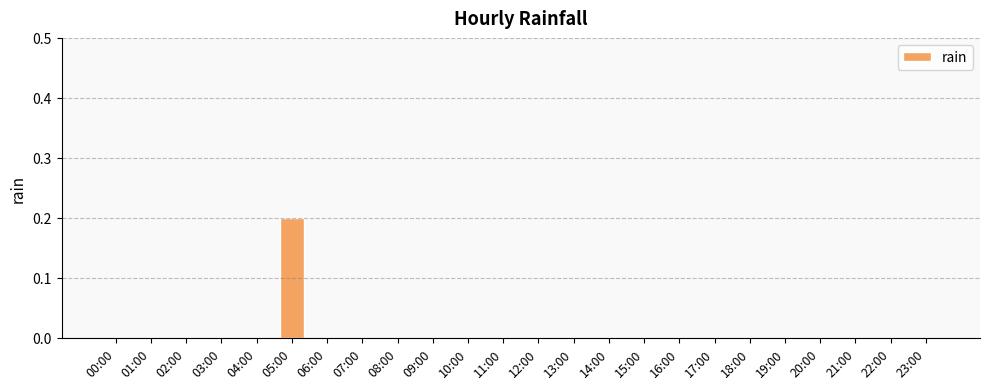

The chart shows a value of -0.1 at 08:00. True or false?

False